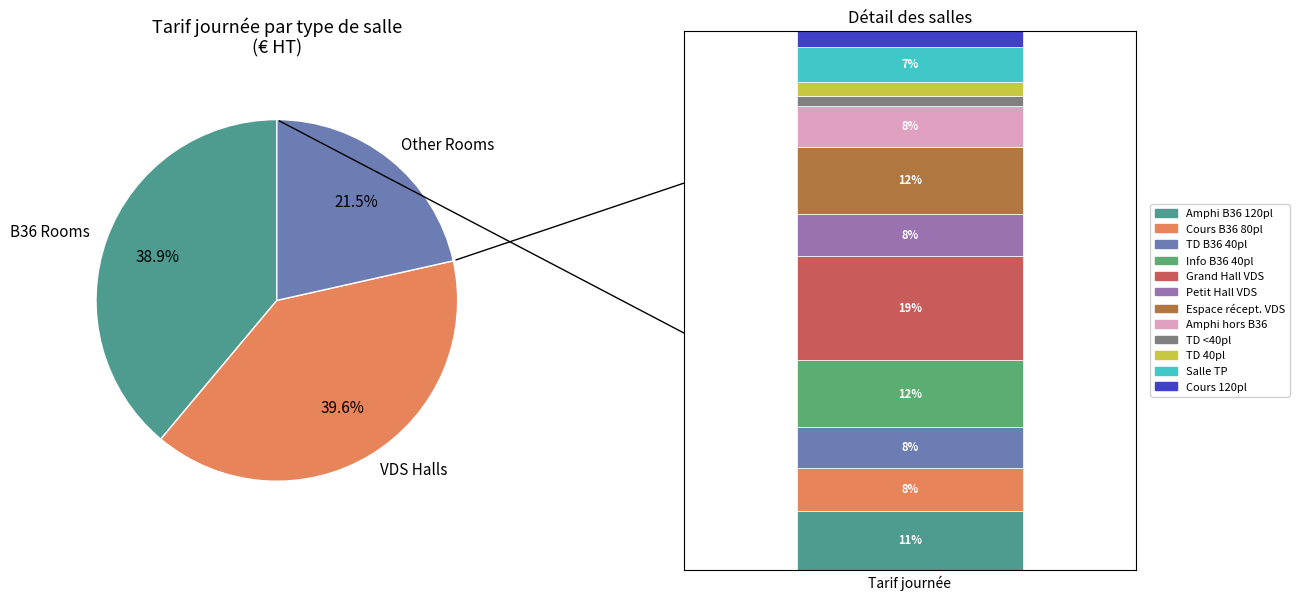

To the nearest percent, what is the difference between the largest and smallest slice percentages?

17%